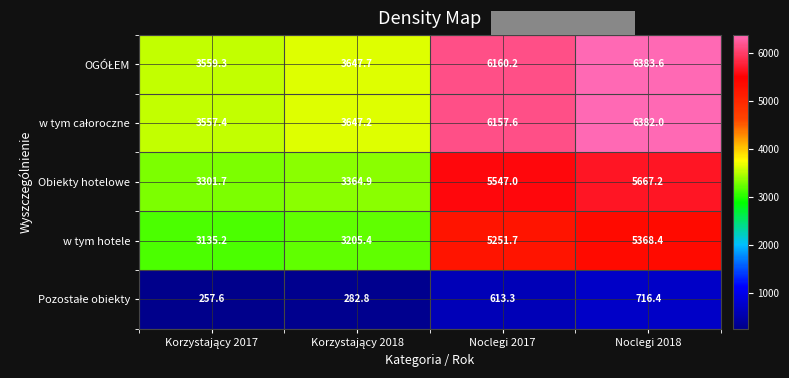

Which category has the highest value in the w tym hotele series?

Noclegi 2018